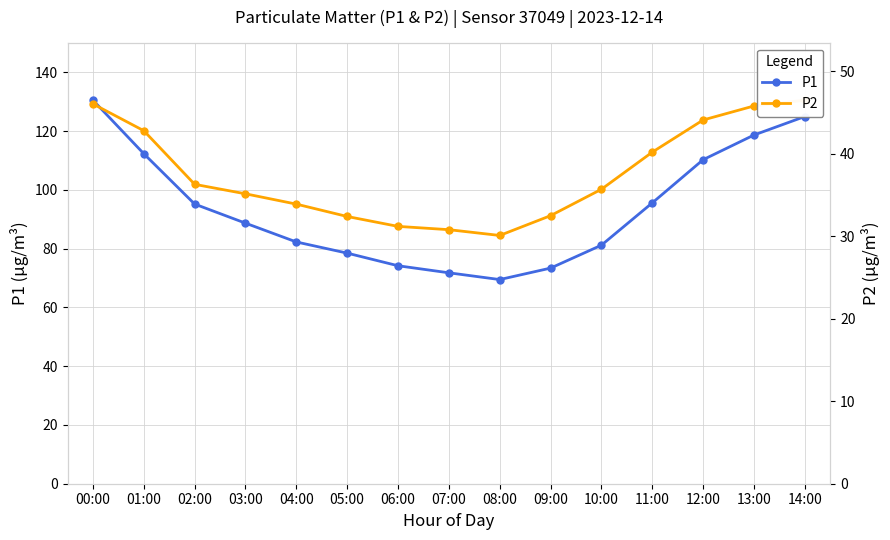

Is the value of P2 at 01:00 greater than the value of P1 at 05:00?

No